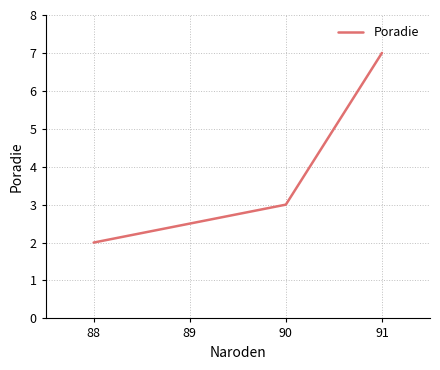

The value at 88 is 4. True or false?

False